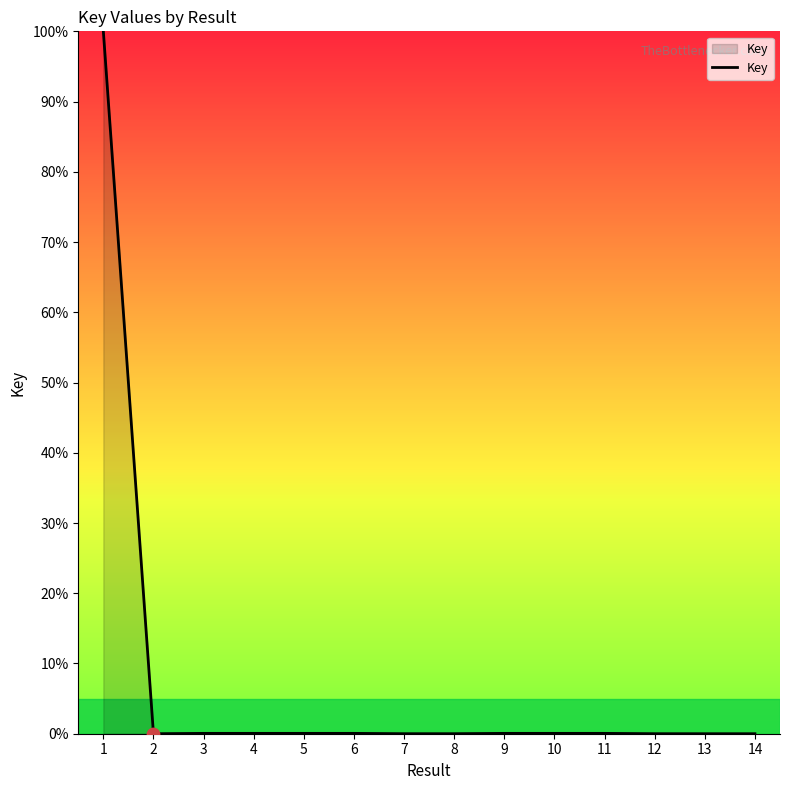

The value at 7 is 0.0. True or false?

True